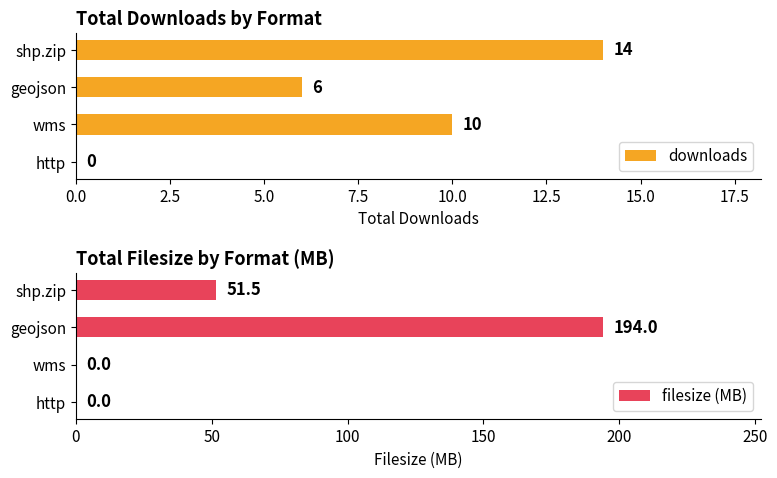

What is the maximum value shown in the chart?

194.0